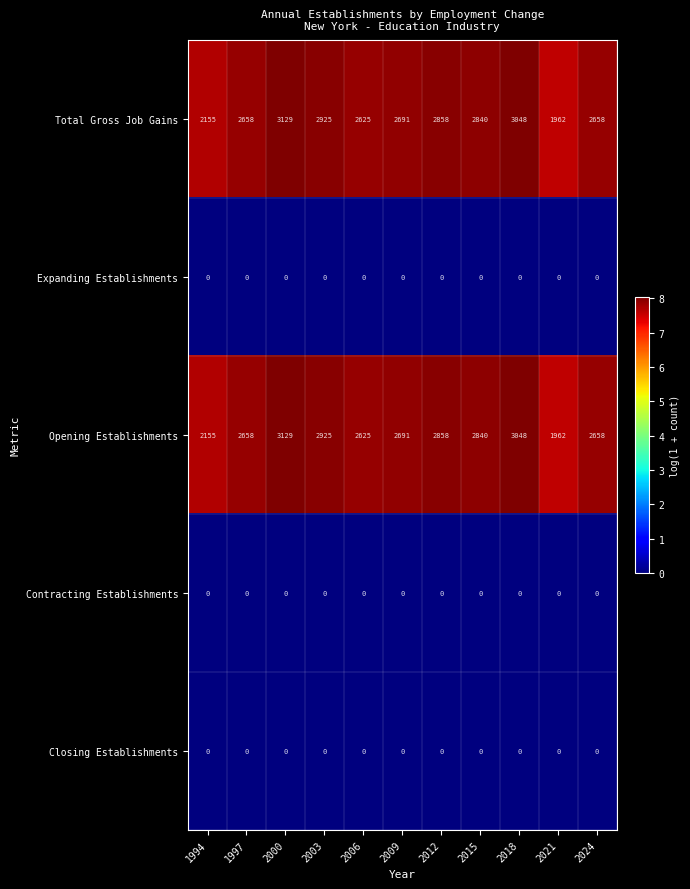

What is the average value of the Opening Establishments series?

2686